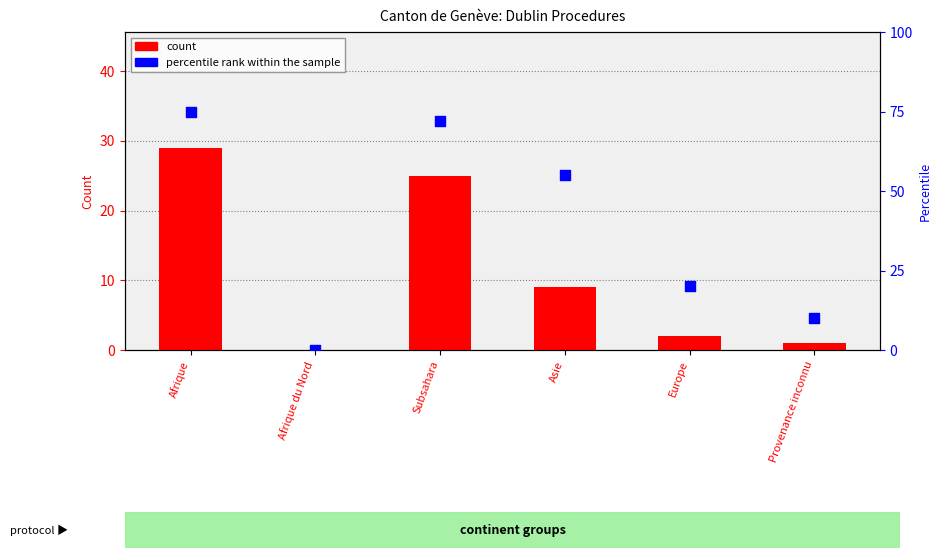

Is the value of percentile rank within the sample at Subsahara greater than the value of count at Subsahara?

Yes